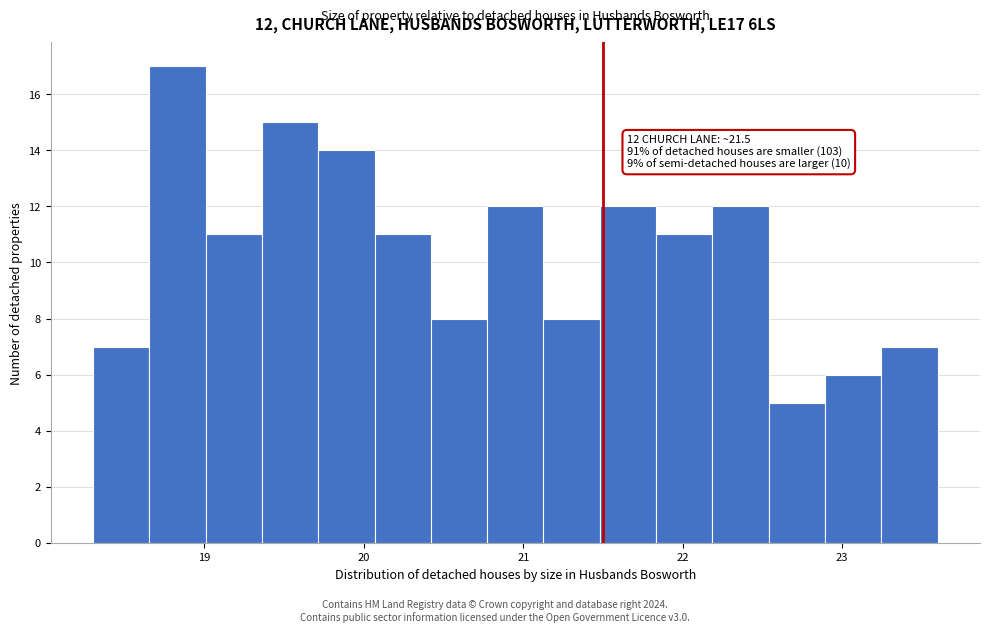

Read against the x-axis, roughly where is the centre of the tallest bar?

18.8